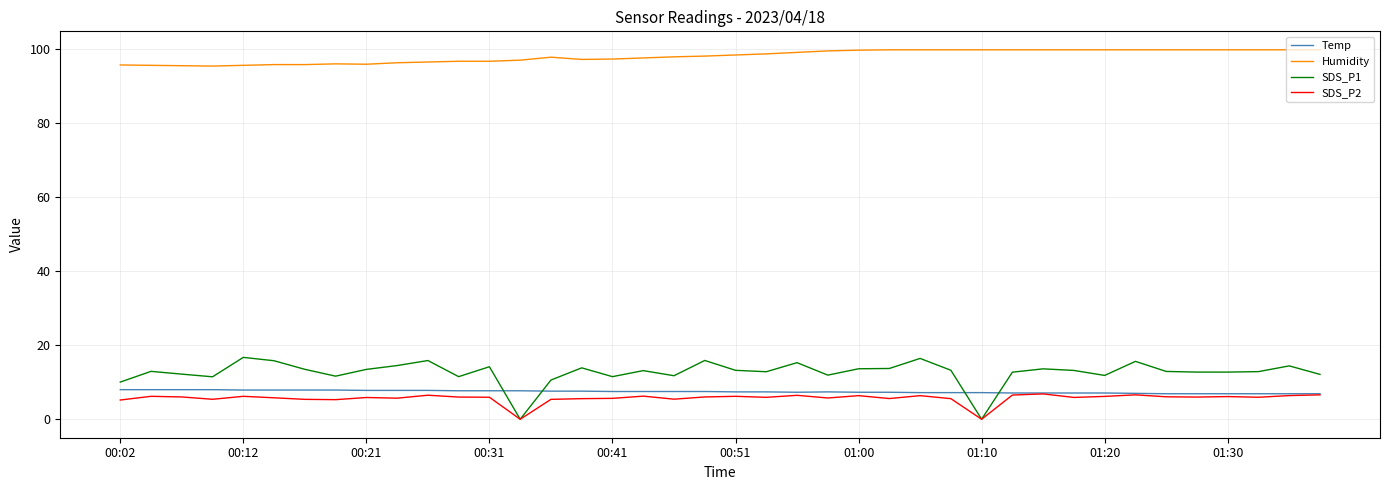

Which series has the largest range (max minus min)?

SDS_P1